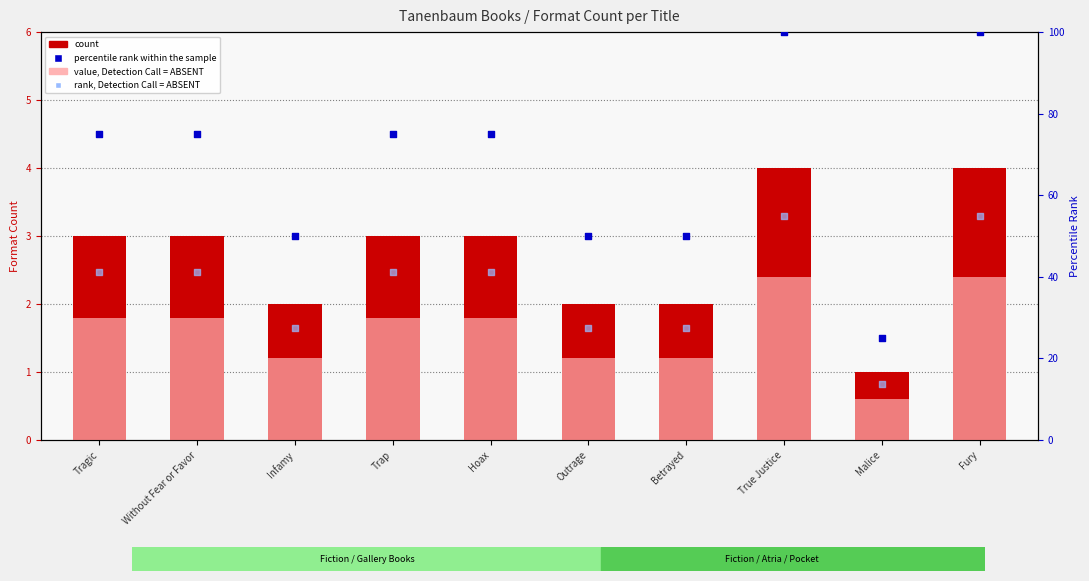

At which category is the sum across all series the highest?

True Justice